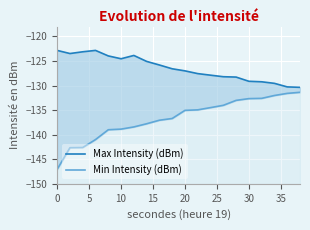

True or false: Max Intensity (dBm) and Min Intensity (dBm) cross at least once.

False